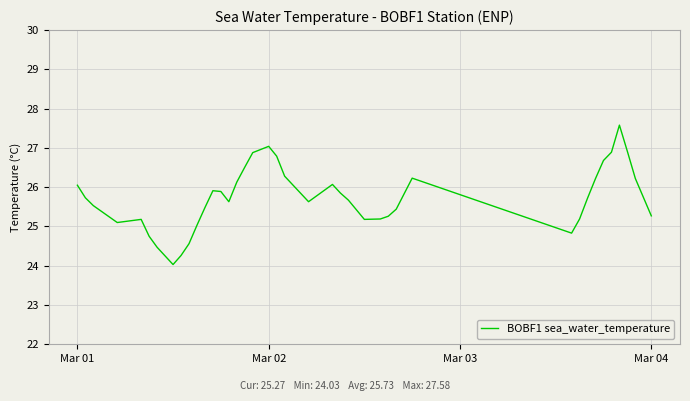

What is the maximum value shown in the chart?

27.6